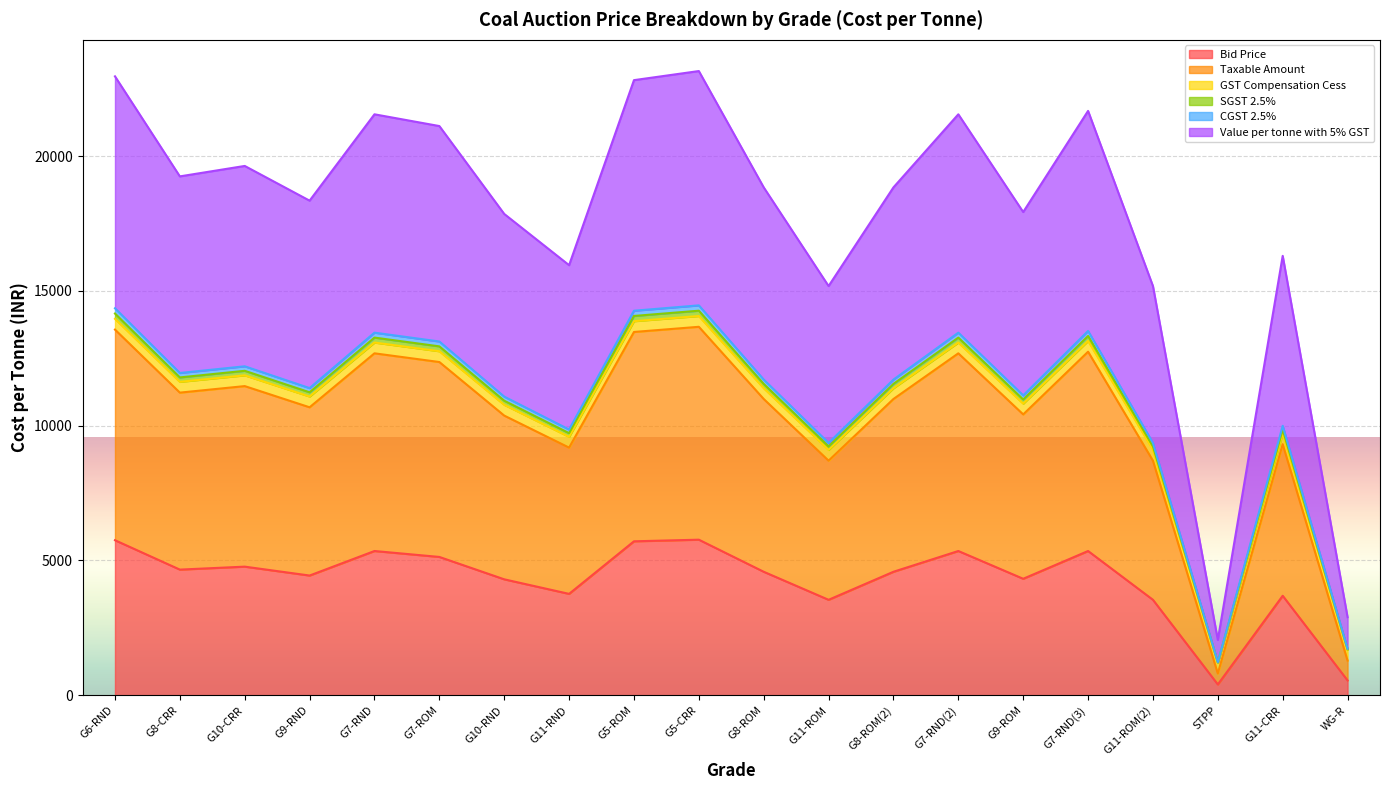

Between G8-ROM and G5-ROM, which is larger?

G5-ROM